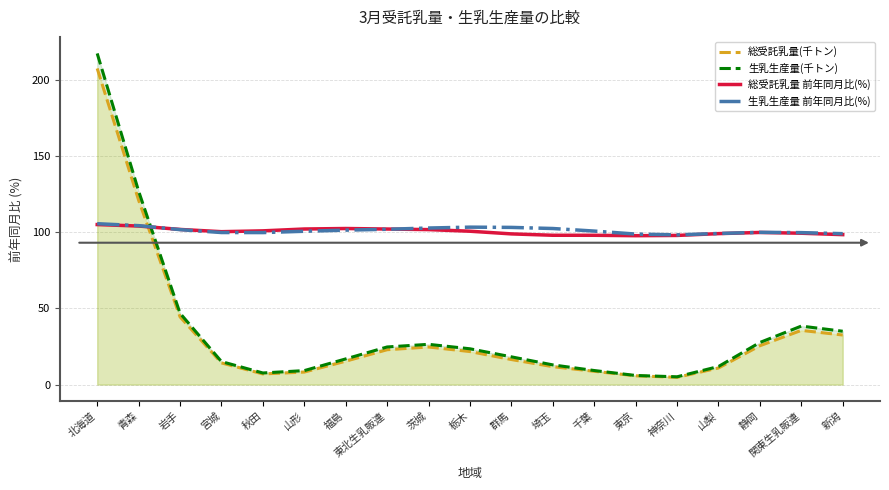

Count the number of data series in this chart.

4